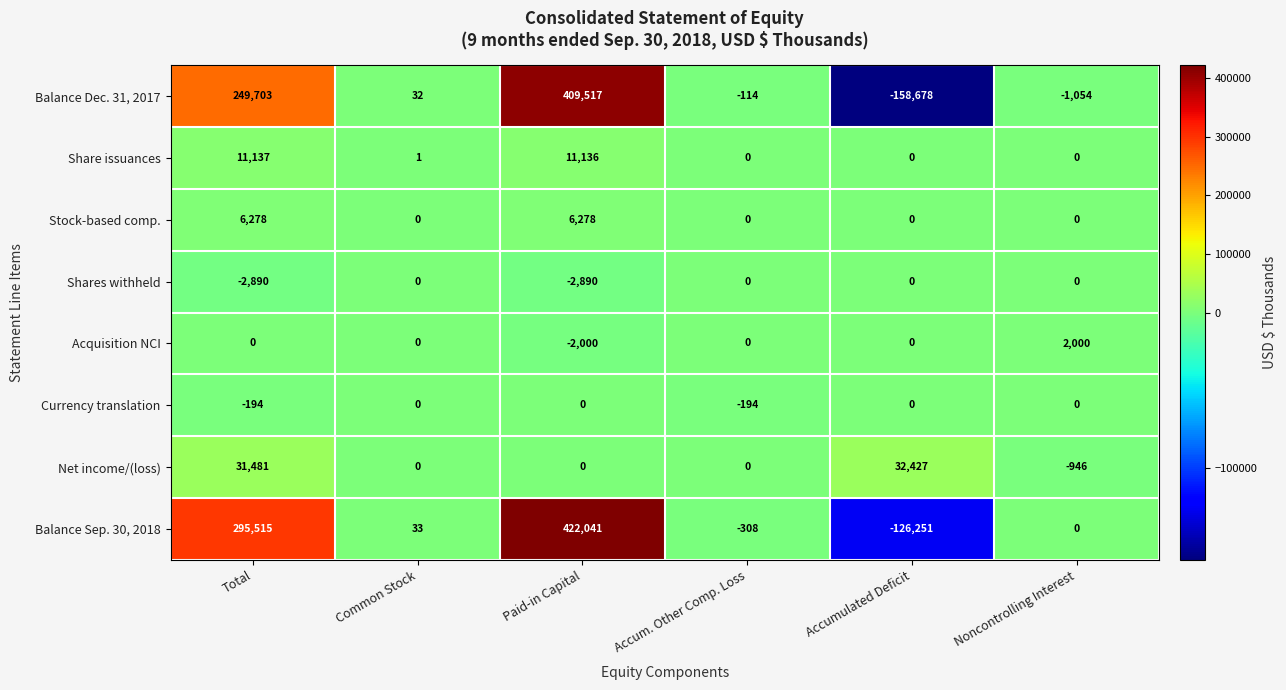

The value of Net income/(loss) at Paid-in Capital is 0. True or false?

True